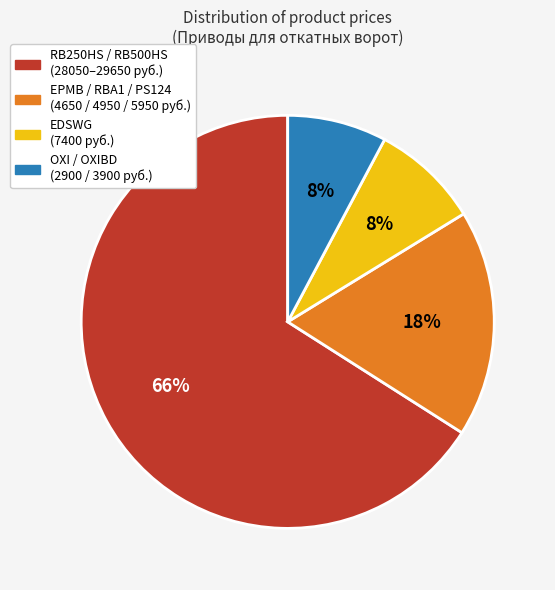

What is the largest slice in the pie chart?

RB250HS / RB500HS (28050–29650 руб.)